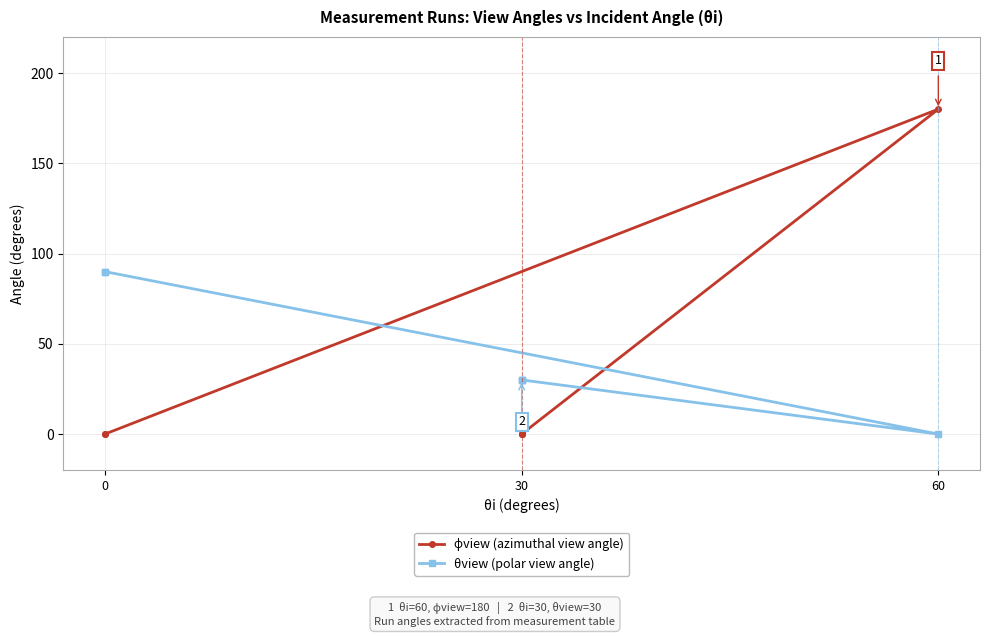

Between 30 and 0, which series saw the biggest shift?

θview (polar view angle)